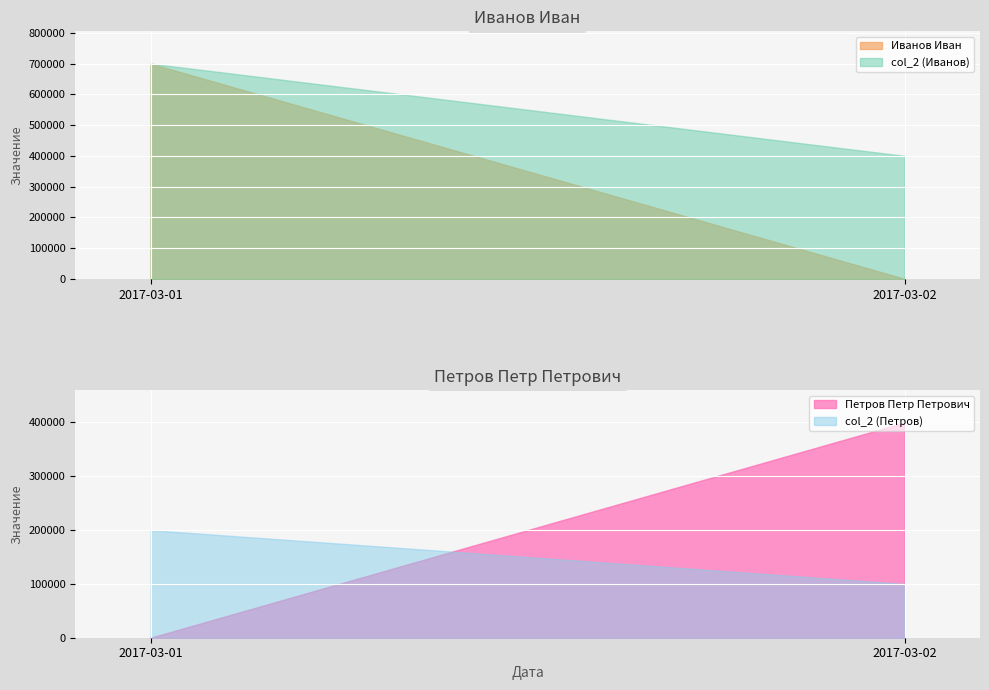

Which category has the highest value in the col_2 (Иванов) series?

2017-03-01